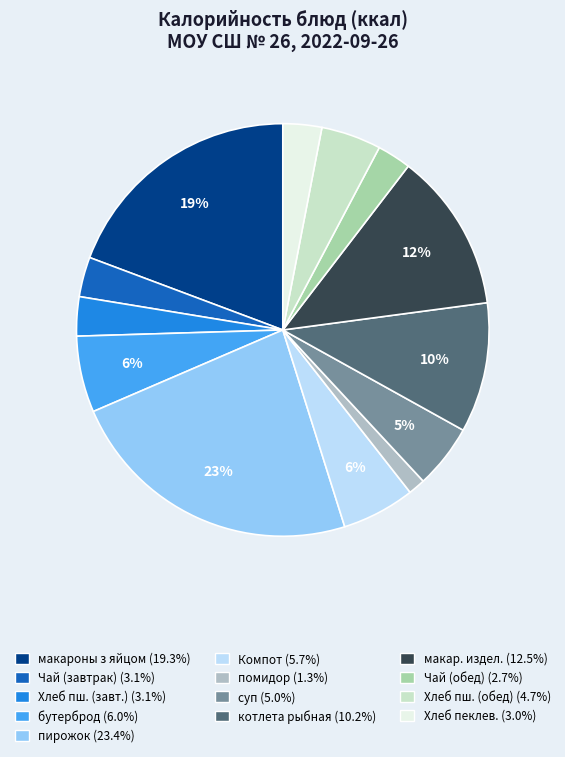

Does any single category account for the majority?

No